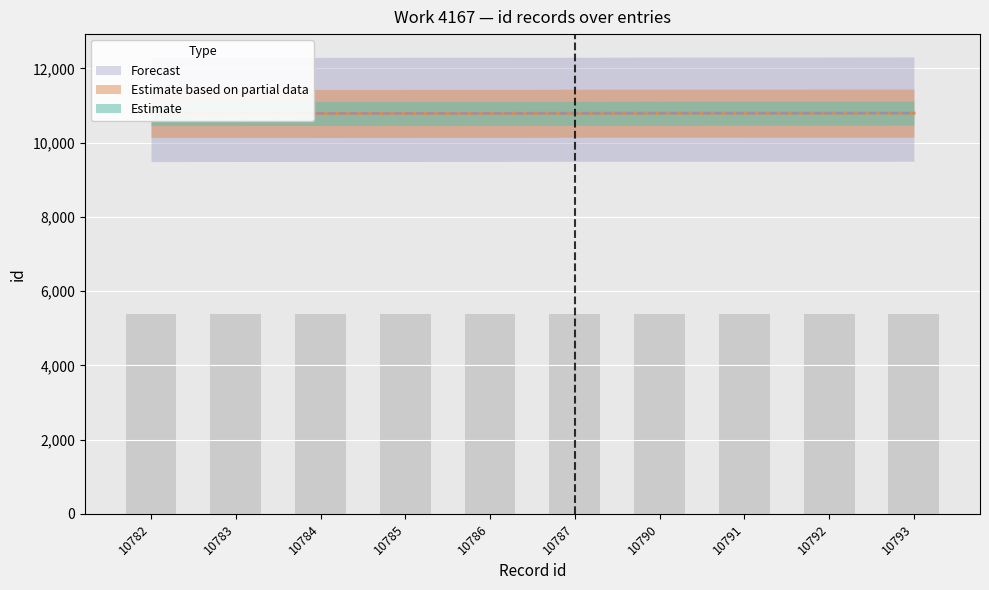

What is the difference between the maximum and minimum values in the Estimate based on partial data series?

11